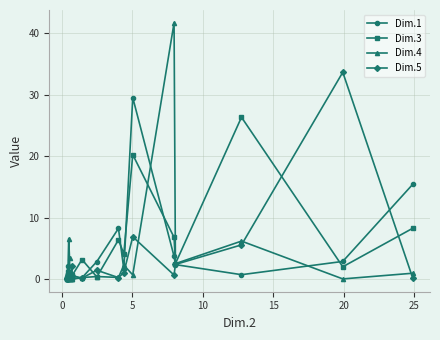

How many data points in Dim.3 are above 1?

10